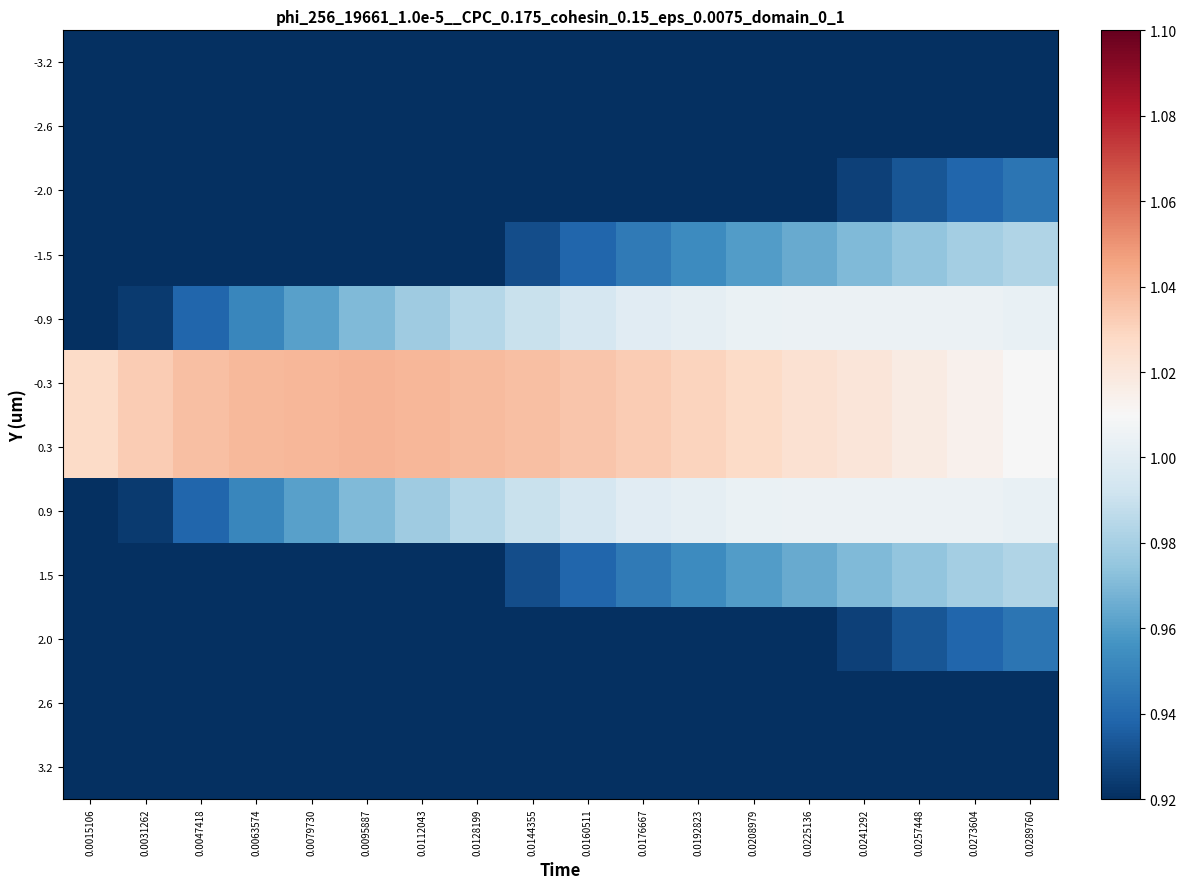

Reading left to right, list all the values displayed in this chart.

-3.2: 0.0015106=0.9	0.0031262=0.9	0.0047418=0.9	0.0063574=0.9	0.0079730=0.9	0.0095887=0.9	0.0112043=0.9	0.0128199=0.9	0.0144355=0.9	0.0160511=0.9	0.0176667=0.9	0.0192823=0.9	0.0208979=0.9	0.0225136=0.9	0.0241292=0.9	0.0257448=0.9	0.0273604=0.9	0.0289760=0.9
-2.6: 0.0015106=0.9	0.0031262=0.9	0.0047418=0.9	0.0063574=0.9	0.0079730=0.9	0.0095887=0.9	0.0112043=0.9	0.0128199=0.9	0.0144355=0.9	0.0160511=0.9	0.0176667=0.9	0.0192823=0.9	0.0208979=0.9	0.0225136=0.9	0.0241292=0.9	0.0257448=0.9	0.0273604=0.9	0.0289760=0.9
-2.0: 0.0015106=0.9	0.0031262=0.9	0.0047418=0.9	0.0063574=0.9	0.0079730=0.9	0.0095887=0.9	0.0112043=0.9	0.0128199=0.9	0.0144355=0.9	0.0160511=0.9	0.0176667=0.9	0.0192823=0.9	0.0208979=0.9	0.0225136=0.9	0.0241292=0.9	0.0257448=0.9	0.0273604=0.9	0.0289760=0.9
-1.5: 0.0015106=0.9	0.0031262=0.9	0.0047418=0.9	0.0063574=0.9	0.0079730=0.9	0.0095887=0.9	0.0112043=0.9	0.0128199=0.9	0.0144355=0.9	0.0160511=0.9	0.0176667=0.9	0.0192823=1.0	0.0208979=1.0	0.0225136=1.0	0.0241292=1.0	0.0257448=1.0	0.0273604=1.0	0.0289760=1.0
-0.9: 0.0015106=0.9	0.0031262=0.9	0.0047418=0.9	0.0063574=1.0	0.0079730=1.0	0.0095887=1.0	0.0112043=1.0	0.0128199=1.0	0.0144355=1.0	0.0160511=1.0	0.0176667=1.0	0.0192823=1.0	0.0208979=1.0	0.0225136=1.0	0.0241292=1.0	0.0257448=1.0	0.0273604=1.0	0.0289760=1.0
-0.3: 0.0015106=1.0	0.0031262=1.0	0.0047418=1.0	0.0063574=1.0	0.0079730=1.0	0.0095887=1.0	0.0112043=1.0	0.0128199=1.0	0.0144355=1.0	0.0160511=1.0	0.0176667=1.0	0.0192823=1.0	0.0208979=1.0	0.0225136=1.0	0.0241292=1.0	0.0257448=1.0	0.0273604=1.0	0.0289760=1.0
0.3: 0.0015106=1.0	0.0031262=1.0	0.0047418=1.0	0.0063574=1.0	0.0079730=1.0	0.0095887=1.0	0.0112043=1.0	0.0128199=1.0	0.0144355=1.0	0.0160511=1.0	0.0176667=1.0	0.0192823=1.0	0.0208979=1.0	0.0225136=1.0	0.0241292=1.0	0.0257448=1.0	0.0273604=1.0	0.0289760=1.0
0.9: 0.0015106=0.9	0.0031262=0.9	0.0047418=0.9	0.0063574=1.0	0.0079730=1.0	0.0095887=1.0	0.0112043=1.0	0.0128199=1.0	0.0144355=1.0	0.0160511=1.0	0.0176667=1.0	0.0192823=1.0	0.0208979=1.0	0.0225136=1.0	0.0241292=1.0	0.0257448=1.0	0.0273604=1.0	0.0289760=1.0
1.5: 0.0015106=0.9	0.0031262=0.9	0.0047418=0.9	0.0063574=0.9	0.0079730=0.9	0.0095887=0.9	0.0112043=0.9	0.0128199=0.9	0.0144355=0.9	0.0160511=0.9	0.0176667=0.9	0.0192823=1.0	0.0208979=1.0	0.0225136=1.0	0.0241292=1.0	0.0257448=1.0	0.0273604=1.0	0.0289760=1.0
2.0: 0.0015106=0.9	0.0031262=0.9	0.0047418=0.9	0.0063574=0.9	0.0079730=0.9	0.0095887=0.9	0.0112043=0.9	0.0128199=0.9	0.0144355=0.9	0.0160511=0.9	0.0176667=0.9	0.0192823=0.9	0.0208979=0.9	0.0225136=0.9	0.0241292=0.9	0.0257448=0.9	0.0273604=0.9	0.0289760=0.9
2.6: 0.0015106=0.9	0.0031262=0.9	0.0047418=0.9	0.0063574=0.9	0.0079730=0.9	0.0095887=0.9	0.0112043=0.9	0.0128199=0.9	0.0144355=0.9	0.0160511=0.9	0.0176667=0.9	0.0192823=0.9	0.0208979=0.9	0.0225136=0.9	0.0241292=0.9	0.0257448=0.9	0.0273604=0.9	0.0289760=0.9
3.2: 0.0015106=0.9	0.0031262=0.9	0.0047418=0.9	0.0063574=0.9	0.0079730=0.9	0.0095887=0.9	0.0112043=0.9	0.0128199=0.9	0.0144355=0.9	0.0160511=0.9	0.0176667=0.9	0.0192823=0.9	0.0208979=0.9	0.0225136=0.9	0.0241292=0.9	0.0257448=0.9	0.0273604=0.9	0.0289760=0.9